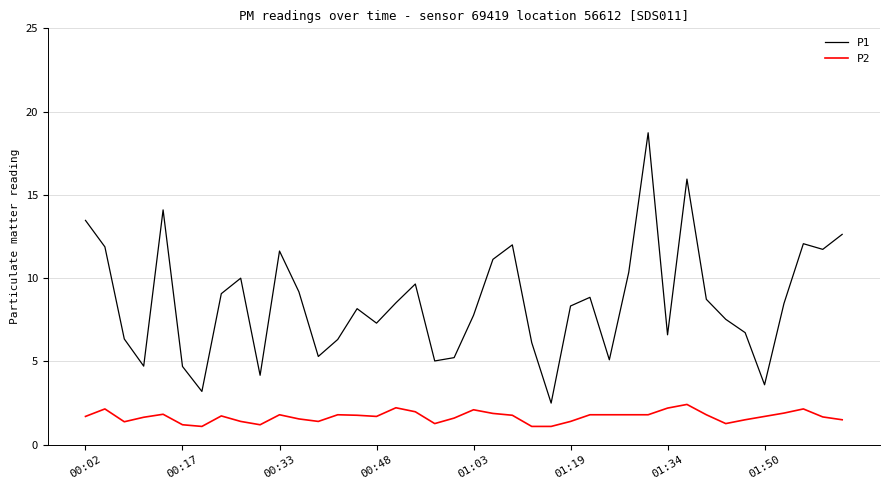

What is the difference between the maximum and minimum values in the P2 series?

1.3